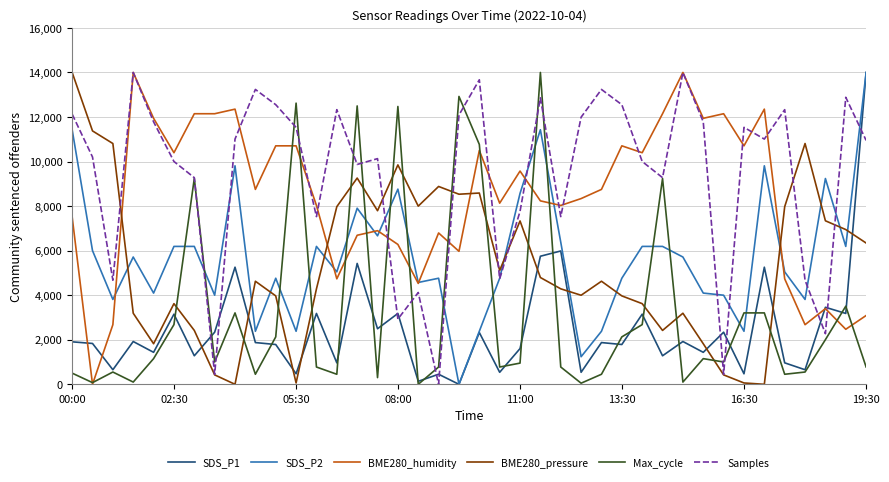

Which series ends up on top after the final intersection of BME280_pressure and SDS_P1?

SDS_P1